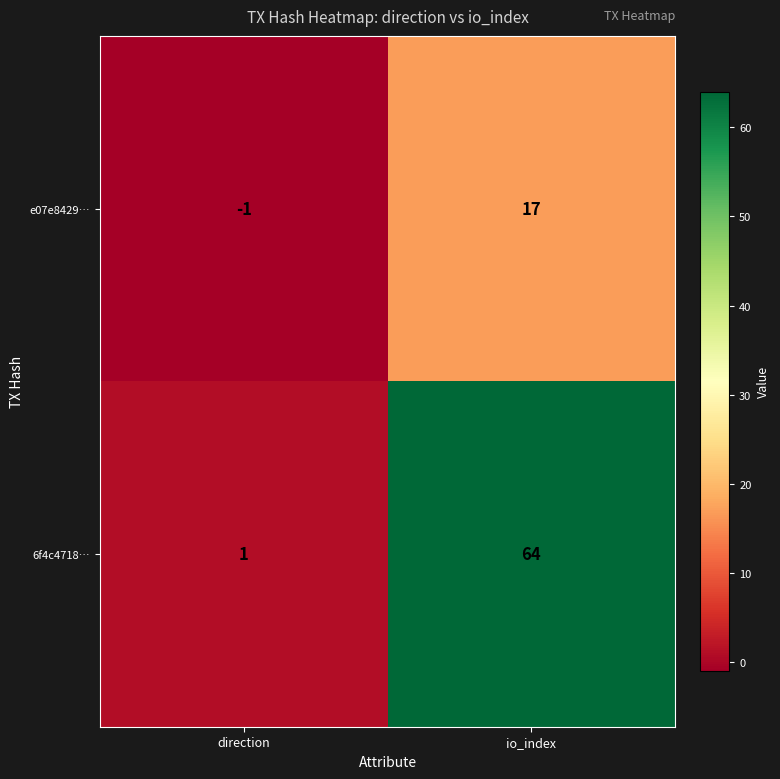

Reading left to right, list all the values displayed in this chart.

e07e8429…: direction=-1	io_index=17
6f4c4718…: direction=1	io_index=64